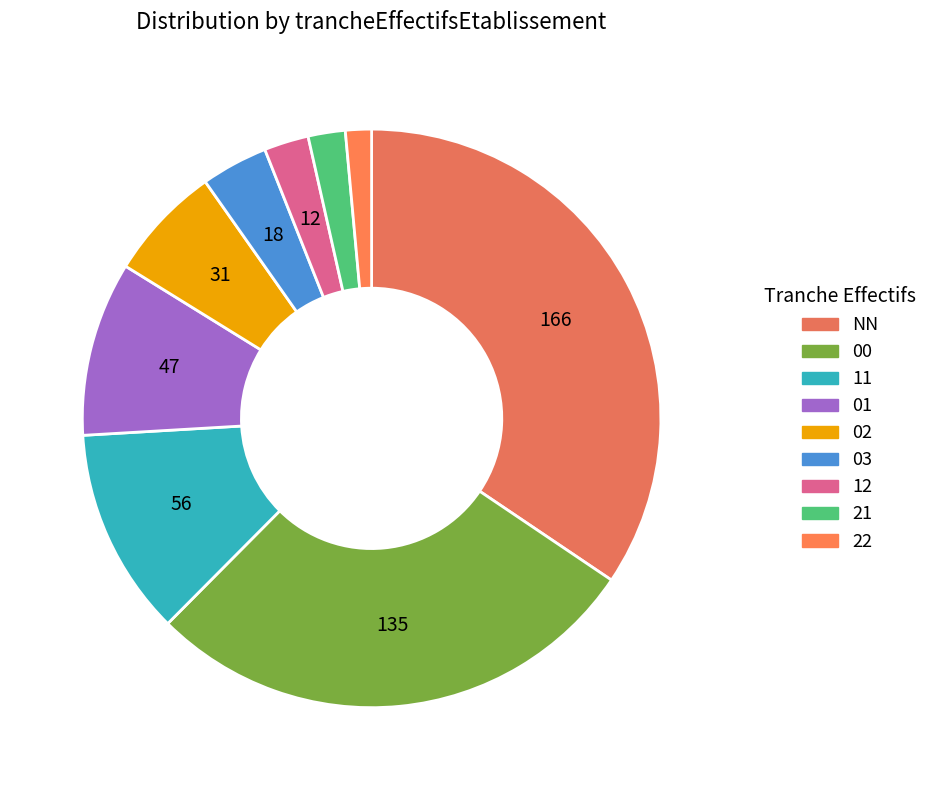

To the nearest percent, what is the combined percentage of 22 and 01?

11%